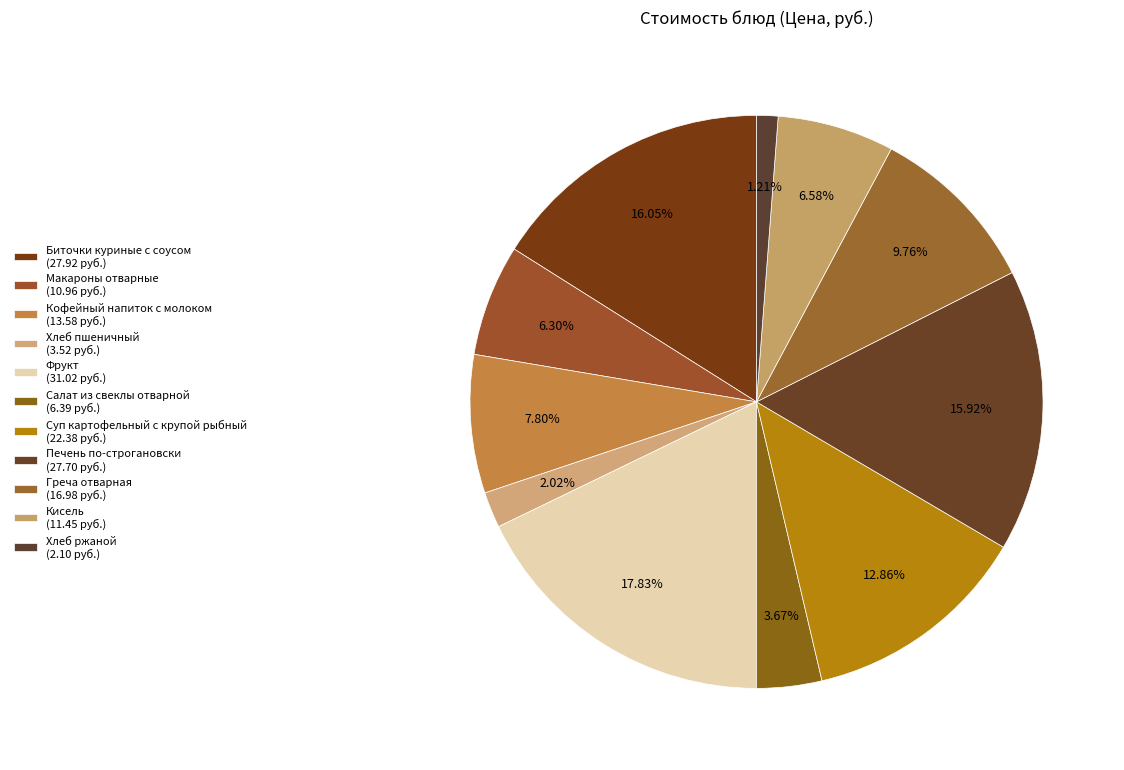

To the nearest percent, what is the difference between the largest and smallest slice percentages?

17%